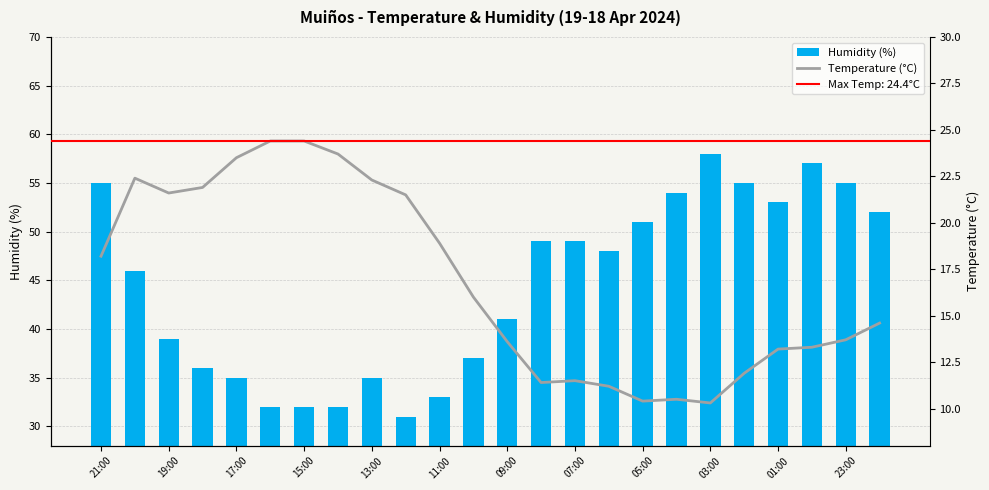

Are the bars horizontal?

No